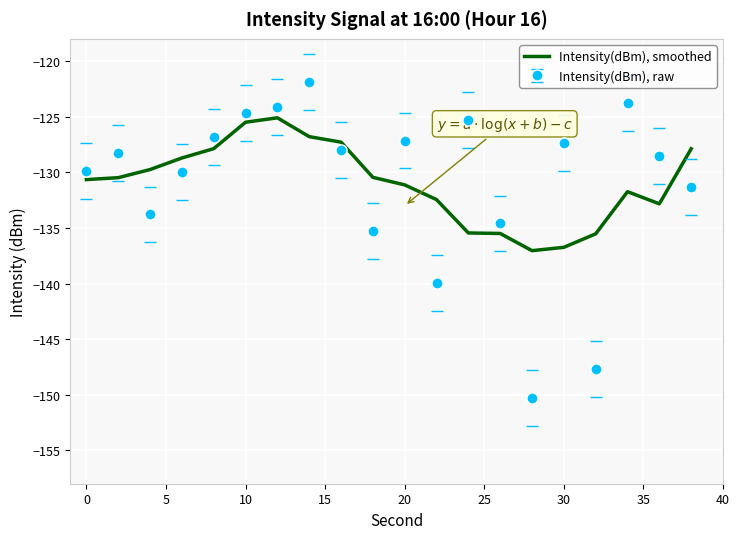

What is the difference between the maximum and minimum values in the Intensity(dBm), smoothed series?

11.9